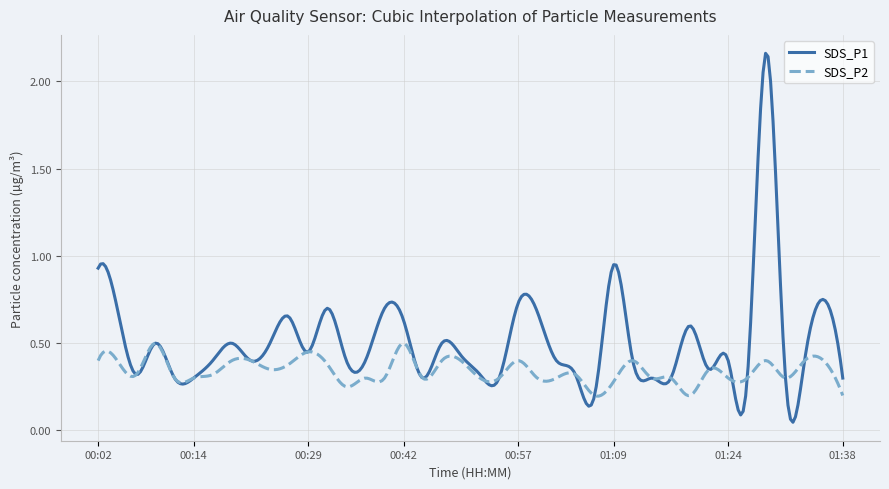

Rank the series by their average value, from lowest to highest.

SDS_P2, SDS_P1